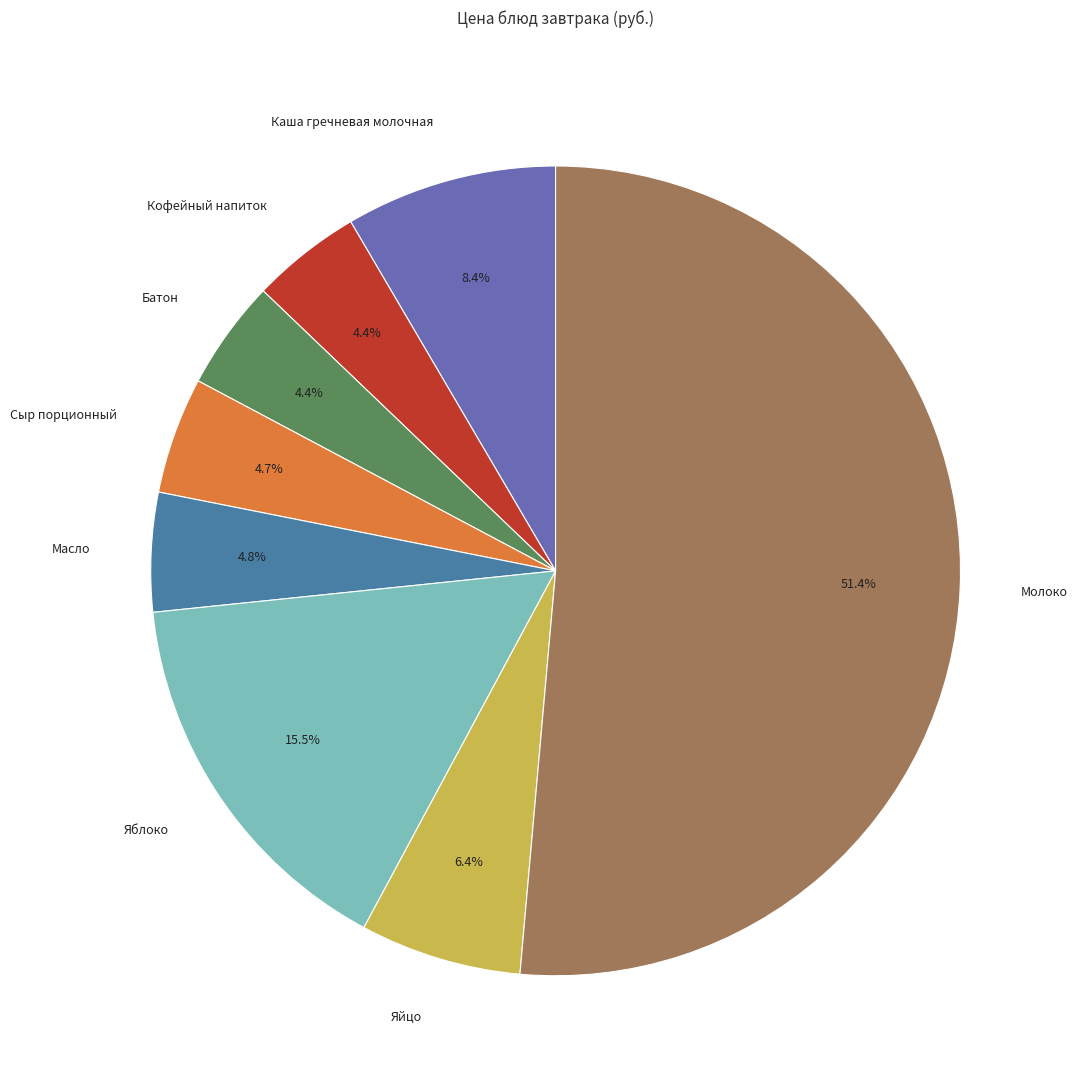

To the nearest percent, what percentage of the pie is Молоко?

51%